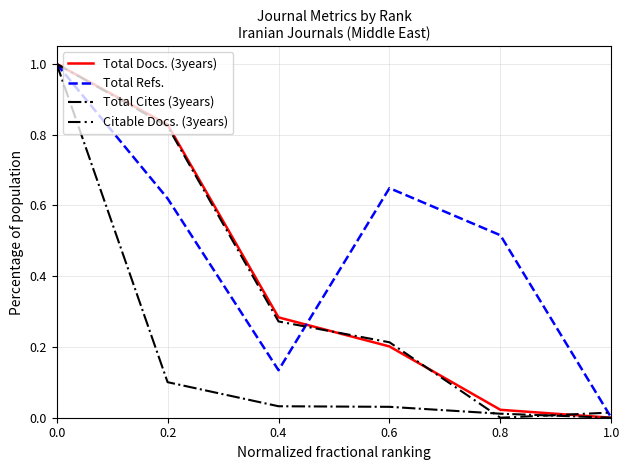

Where is Total Cites (3years) nearest to the value 0?

1.0